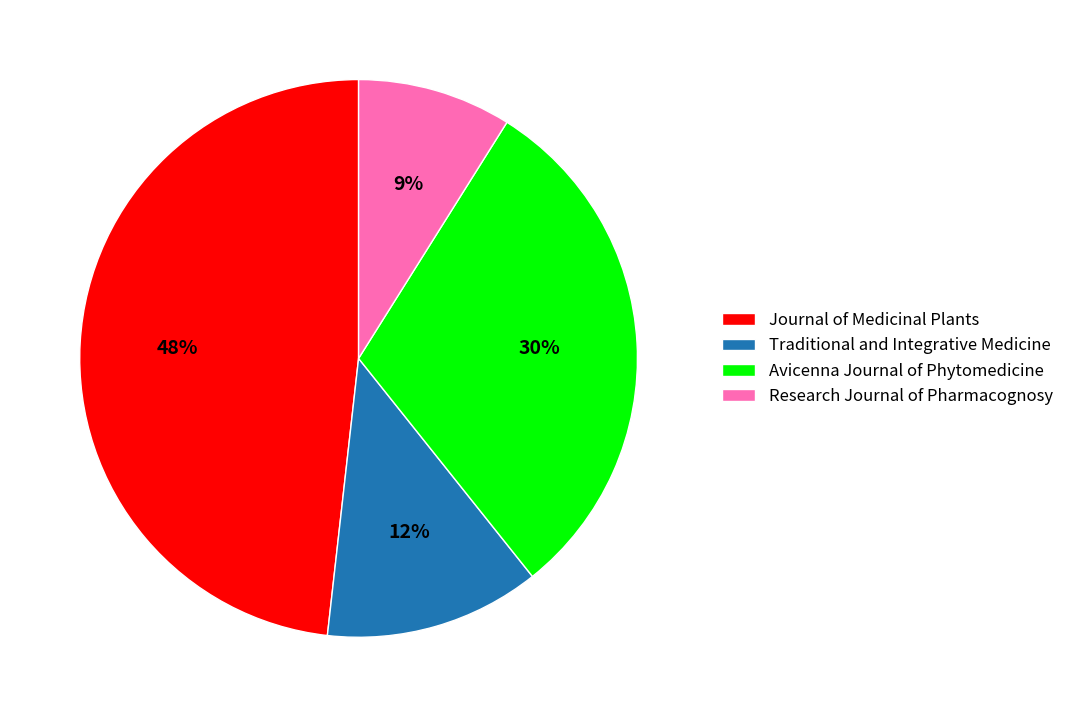

What is the ratio of the value at Research Journal of Pharmacognosy to the value at Avicenna Journal of Phytomedicine?

0.3